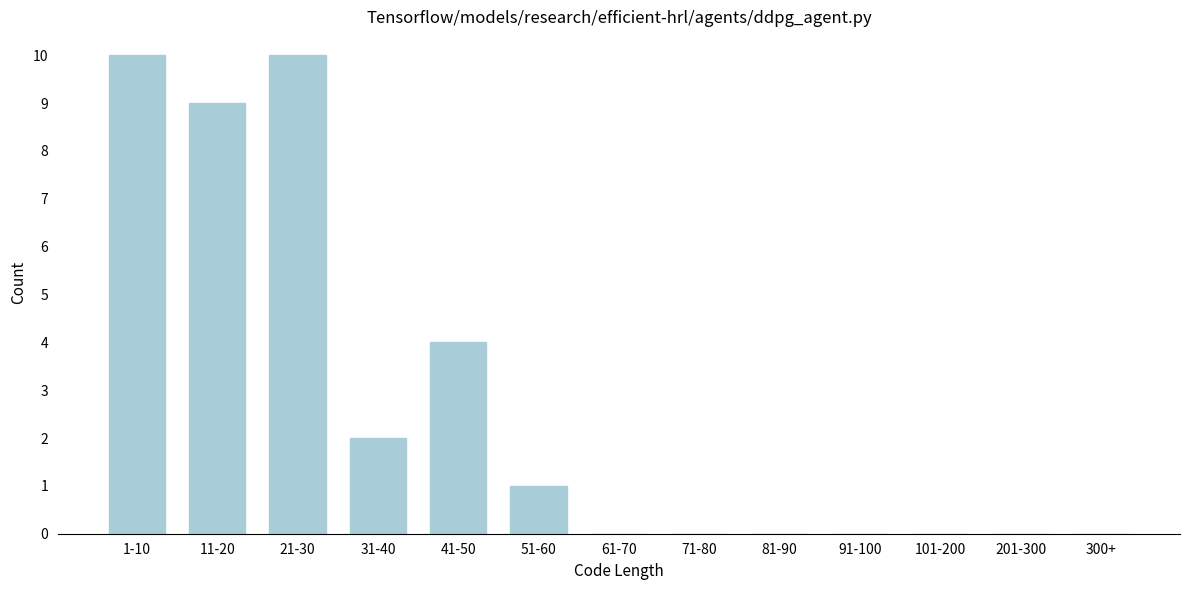

Reading right to left, extract all data points from this chart.

300+=0	201-300=0	101-200=0	91-100=0	81-90=0	71-80=0	61-70=0	51-60=1	41-50=4	31-40=2	21-30=10	11-20=9	1-10=10